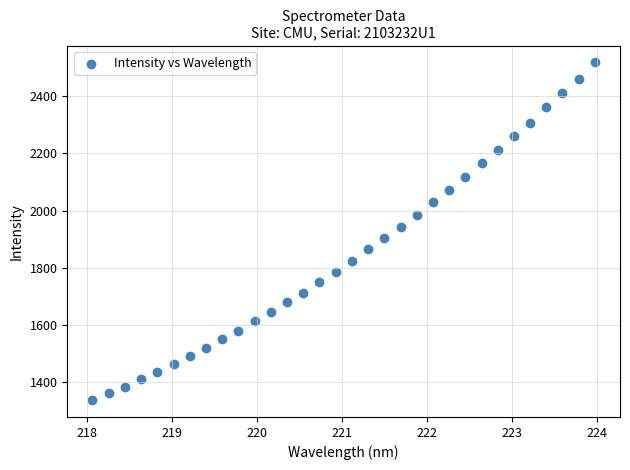

What is the range of Y values (max minus min)?

1180.3